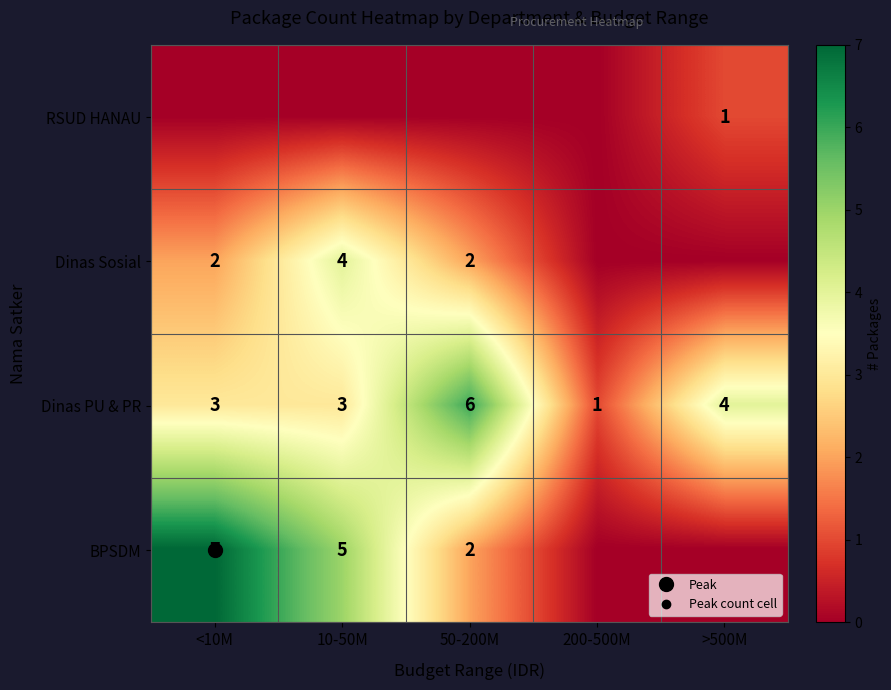

Which category has the highest value in the RSUD HANAU series?

>500M